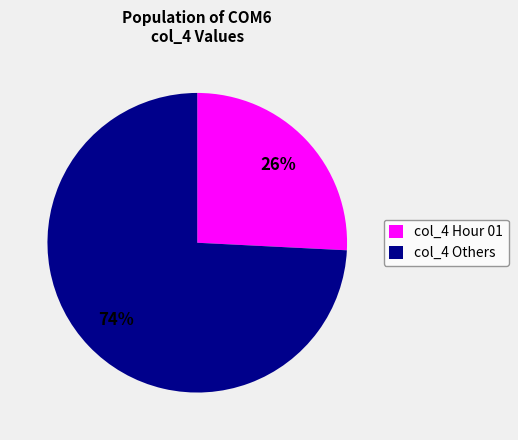

Combined, do col_4 Others and col_4 Hour 01 account for over 50%?

Yes